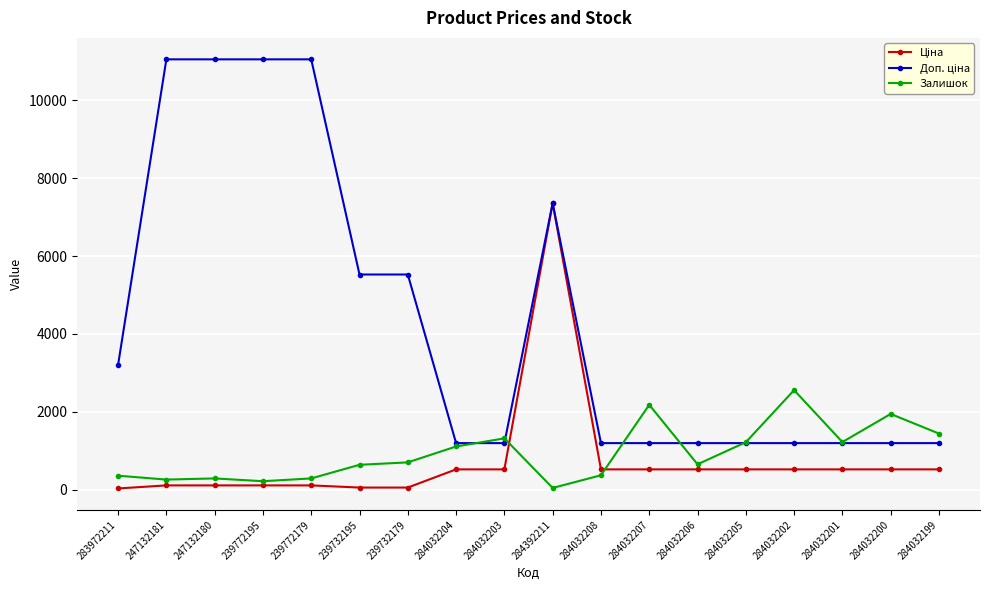

Is it true that Залишок equals 260.0 at 247132181?

True